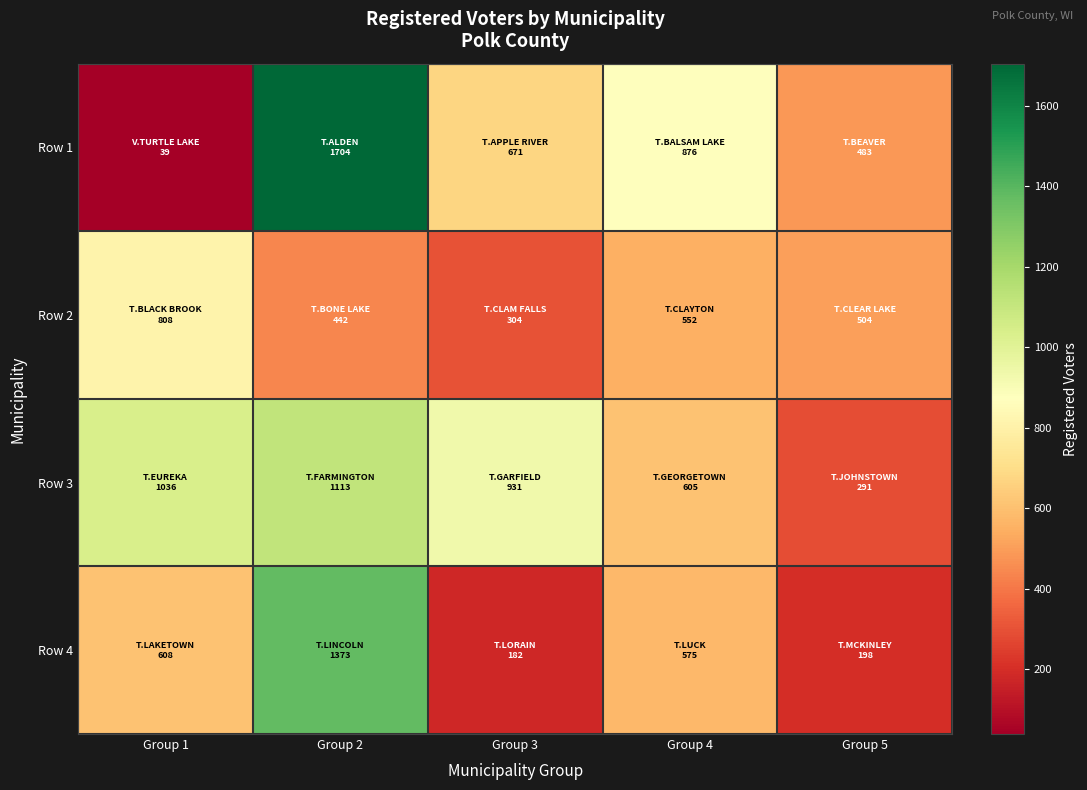

Count the number of data series in this chart.

4